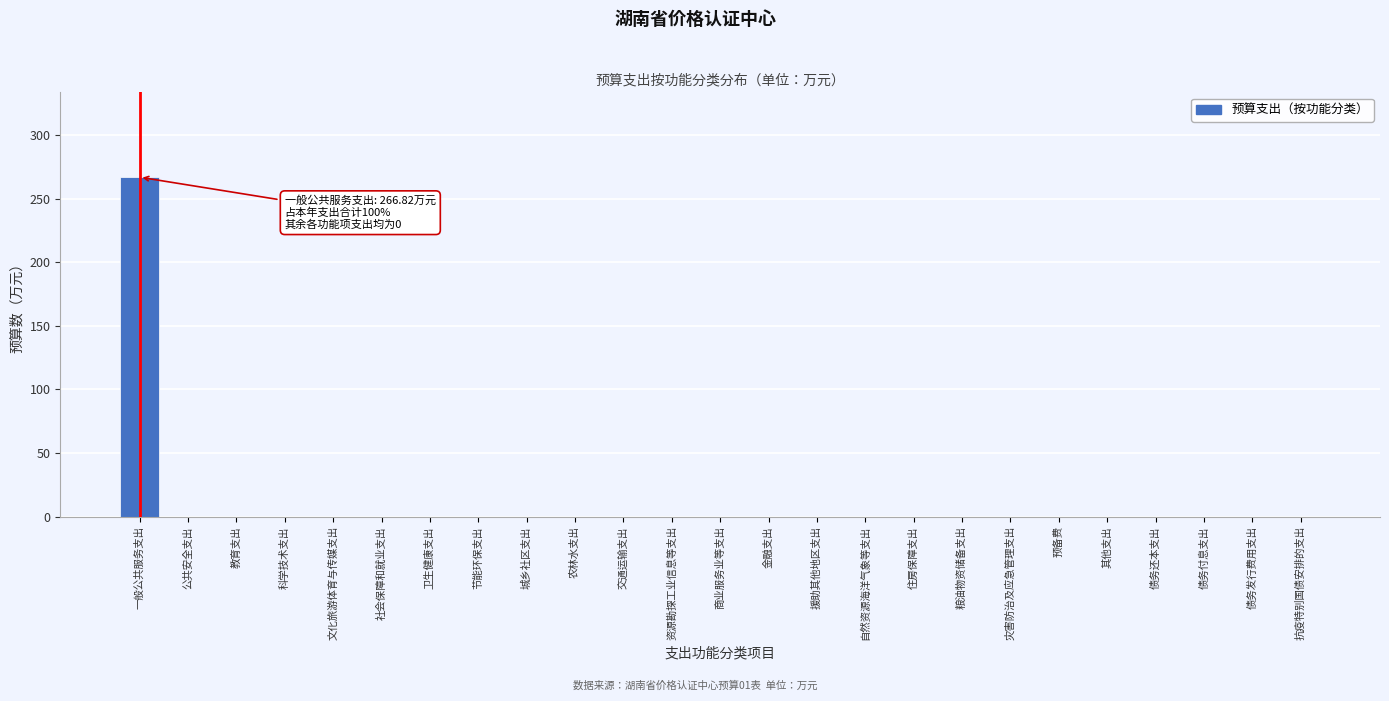

Reading right to left, transcribe all the data shown in this chart.

抗疫特别国债安排的支出=0.0	债务发行费用支出=0.0	债务付息支出=0.0	债务还本支出=0.0	其他支出=0.0	预备费=0.0	灾害防治及应急管理支出=0.0	粮油物资储备支出=0.0	住房保障支出=0.0	自然资源海洋气象等支出=0.0	援助其他地区支出=0.0	金融支出=0.0	商业服务业等支出=0.0	资源勘探工业信息等支出=0.0	交通运输支出=0.0	农林水支出=0.0	城乡社区支出=0.0	节能环保支出=0.0	卫生健康支出=0.0	社会保障和就业支出=0.0	文化旅游体育与传媒支出=0.0	科学技术支出=0.0	教育支出=0.0	公共安全支出=0.0	一般公共服务支出=266.8